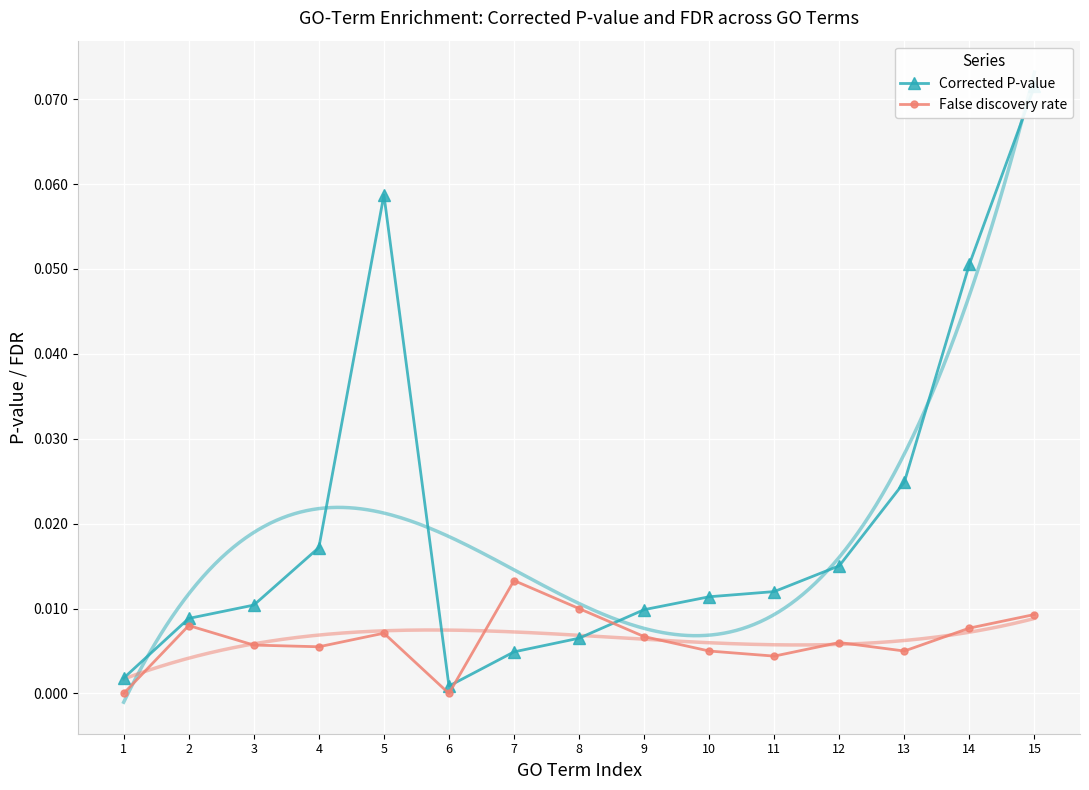

The False discovery rate series shows 0.0 at 13. True or false?

True